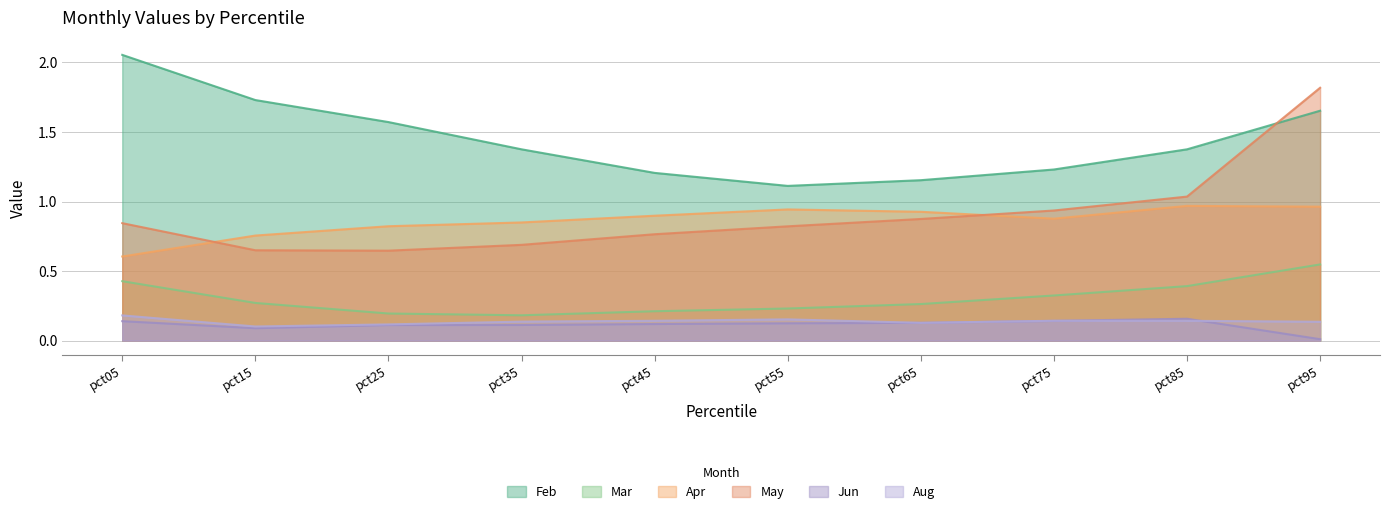

Between pct05 and pct65, which is larger?

pct05